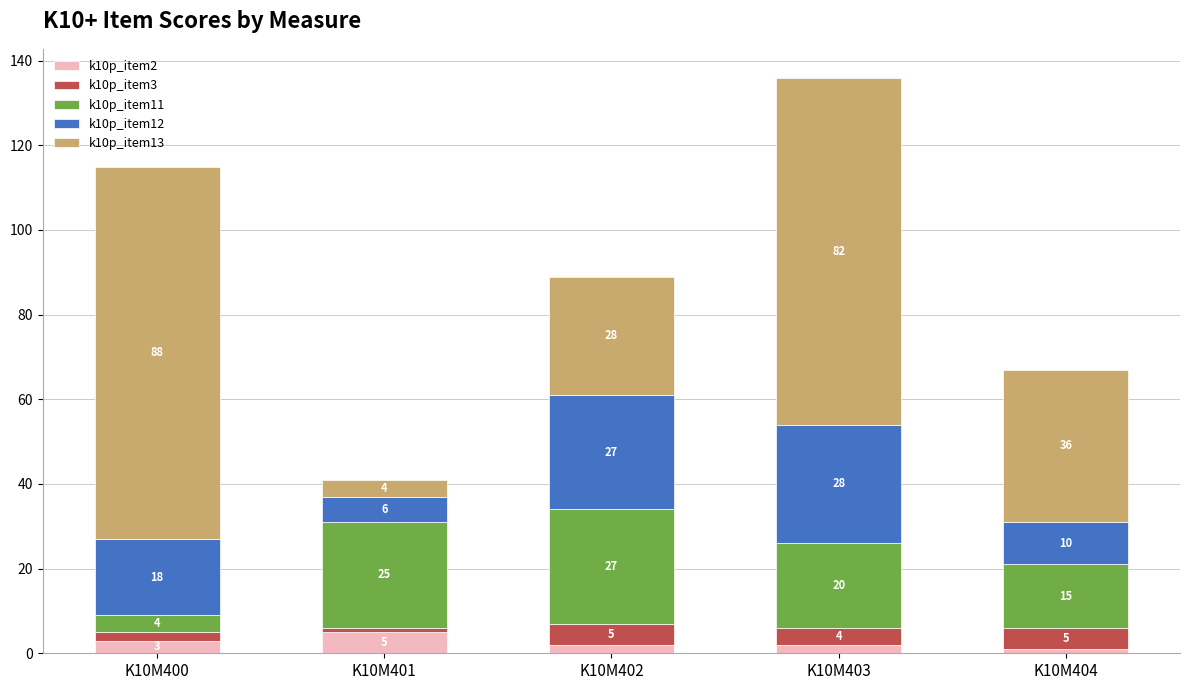

Count the k10p_item2 values in the range 2 to 3.

3